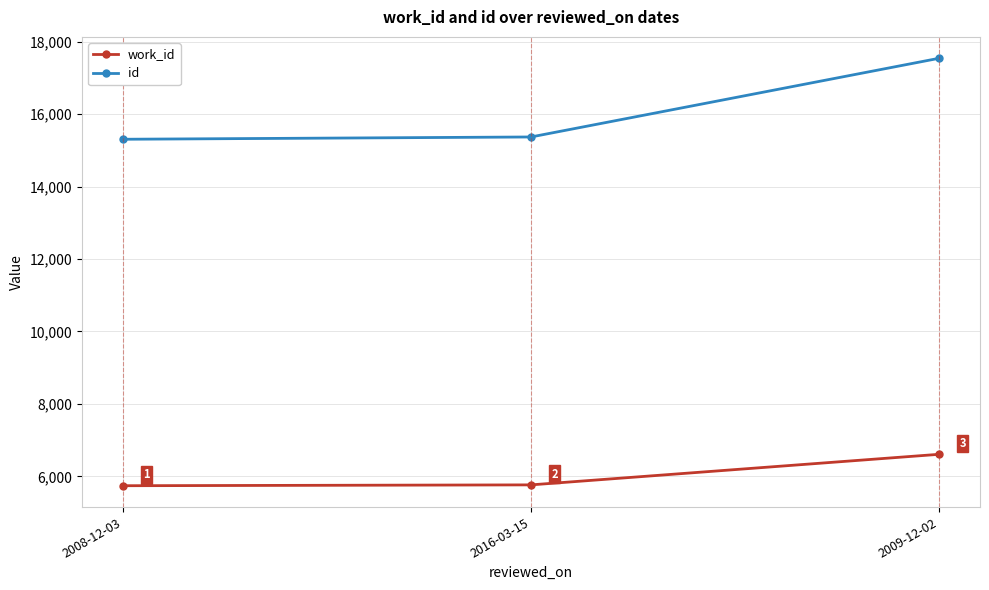

Reading left to right, extract all data points from this chart.

work_id: 5744	5767	6611
id: 15304	15367	17539